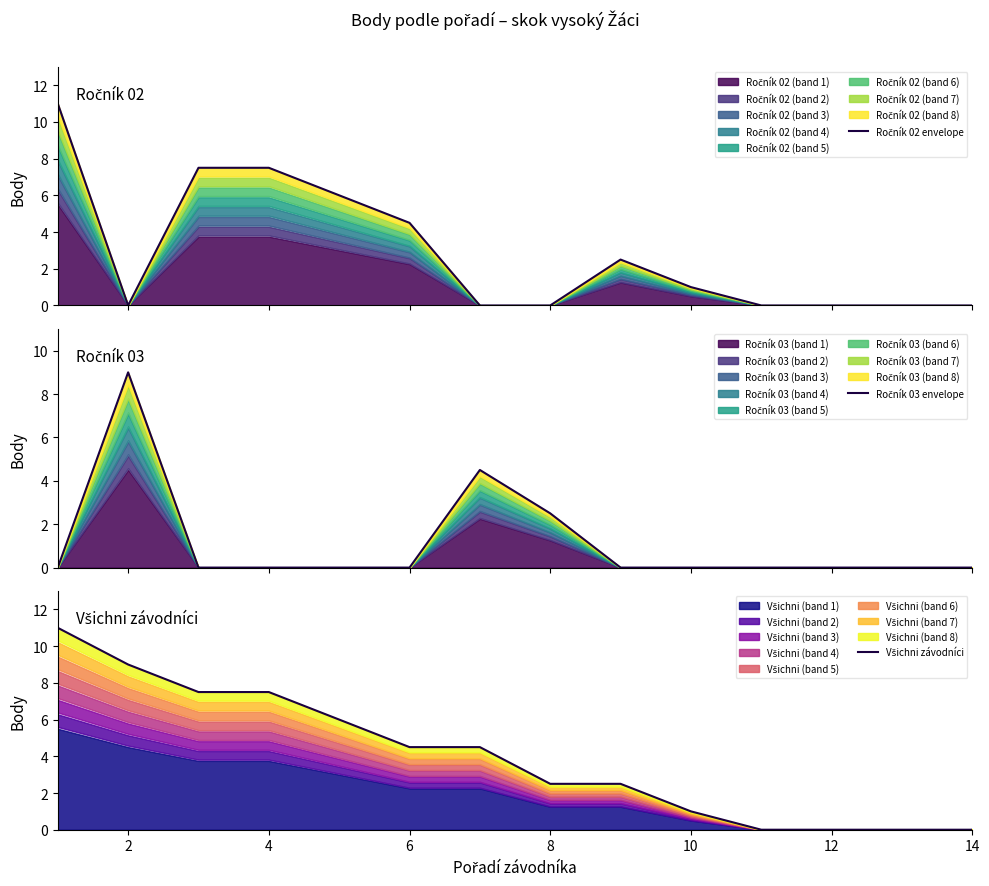

How many data points in Ročník 03 envelope are above 0?

3